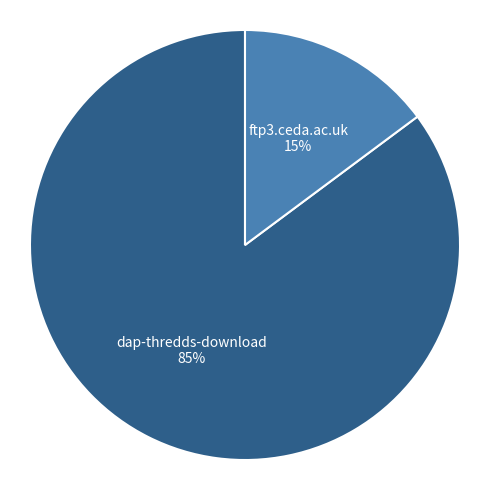

To the nearest percent, what is the combined percentage of dap-thredds-download and ftp3.ceda.ac.uk?

100%